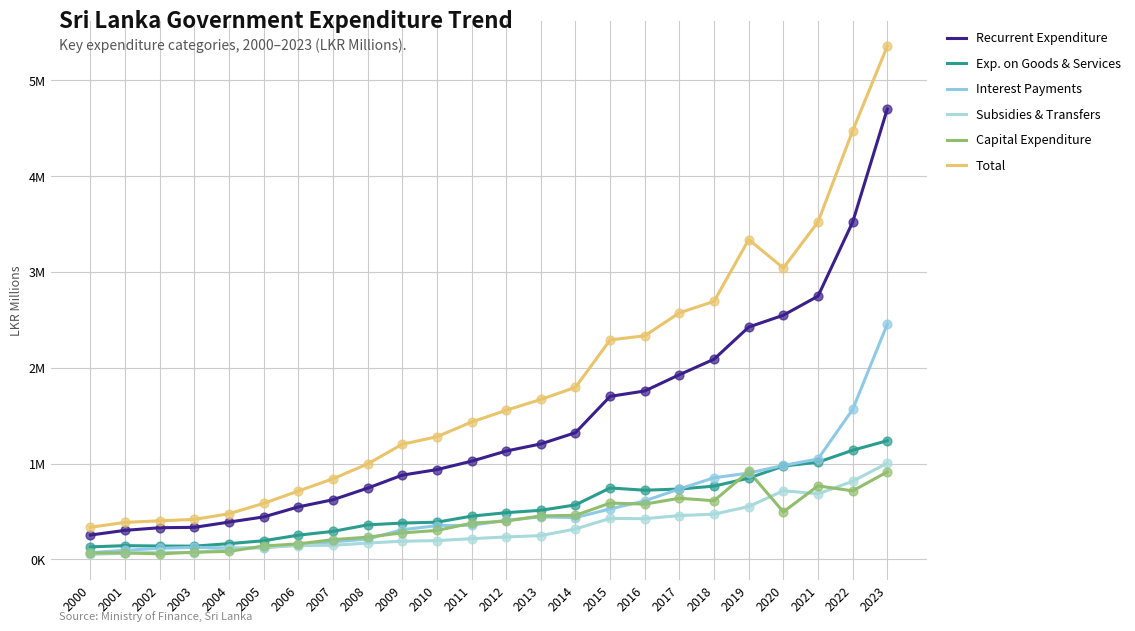

What is the total value across all series at 2012?

4218627